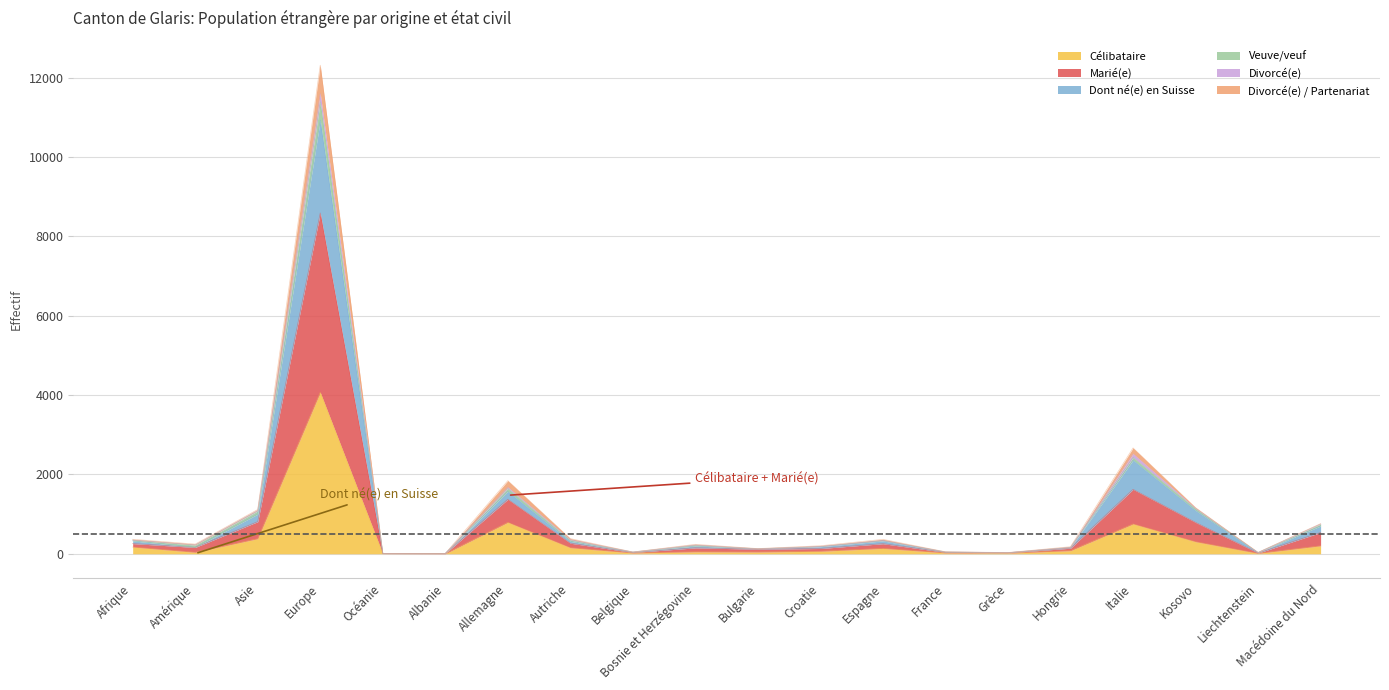

What is the total value across all series at Albanie?

8